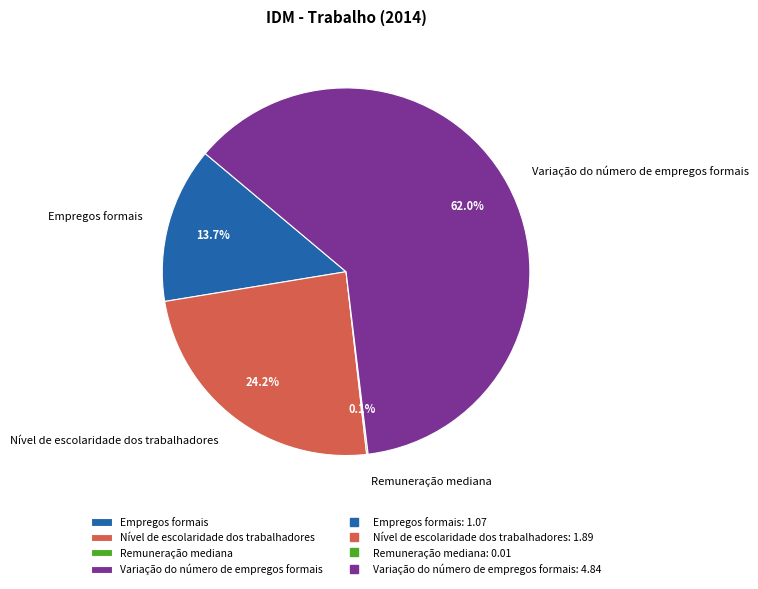

How much of the chart is everything except Variação do número de empregos formais?

38.0%